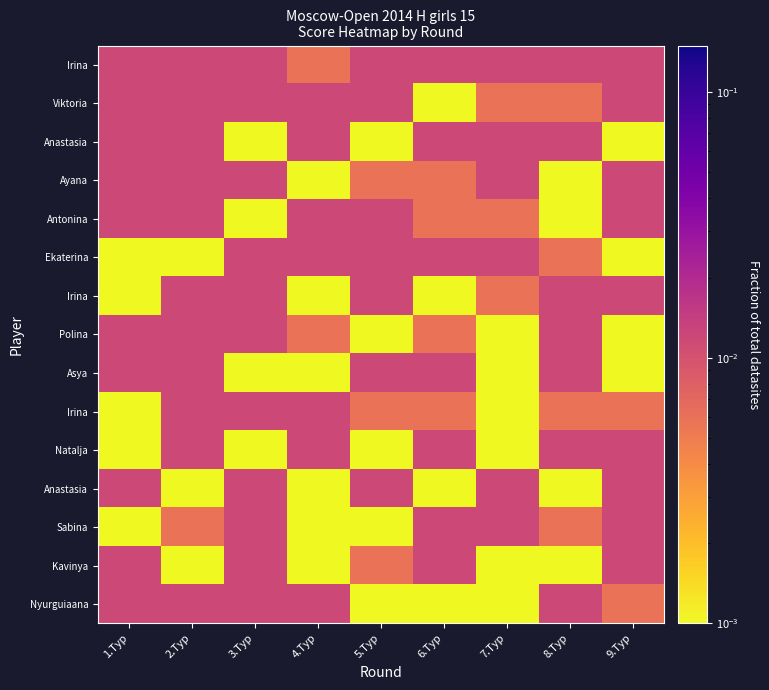

What is the total value across all series at 4.Тур?

0.1